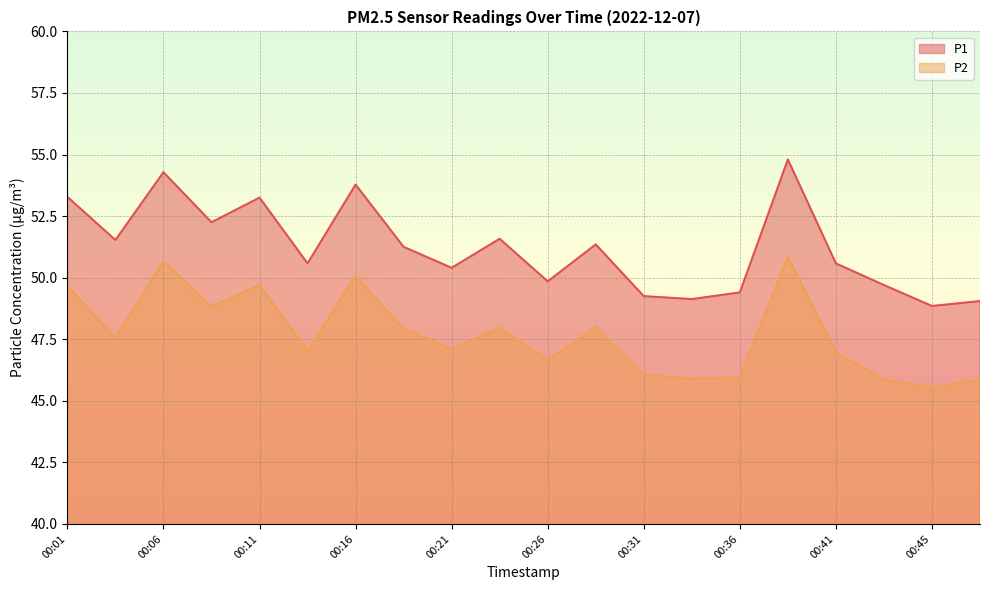

What are all the series names shown in the legend?

P1, P2